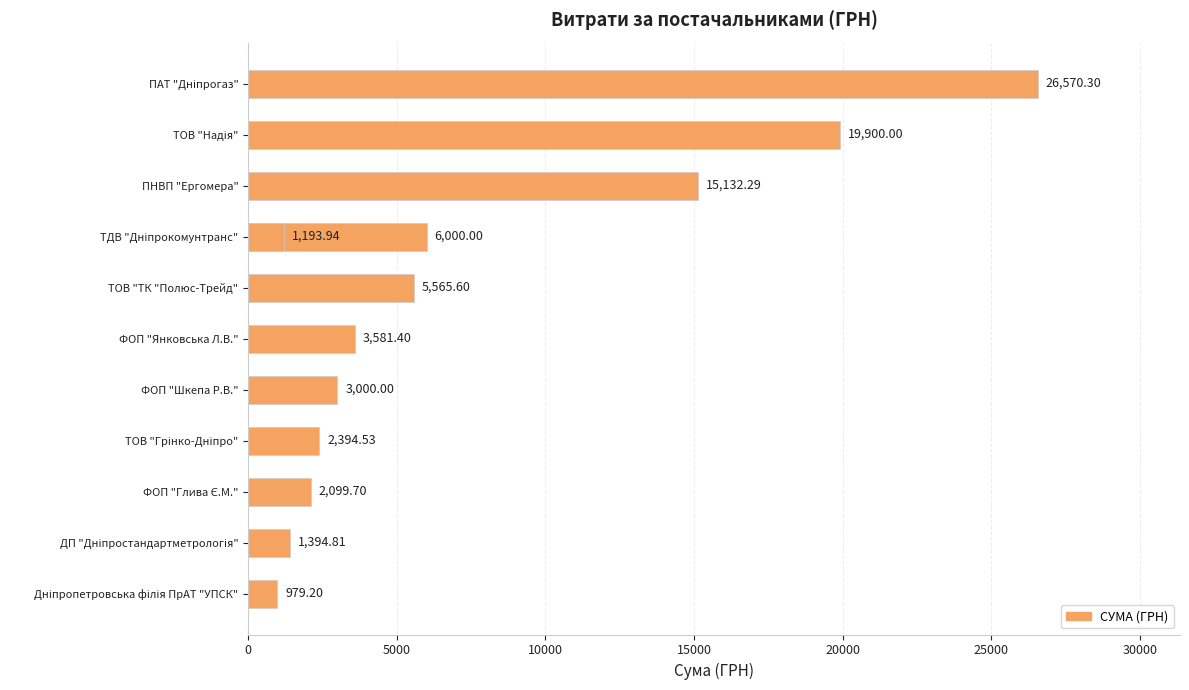

Reading left to right, transcribe all the data shown in this chart.

26570.3	19900.0	15132.3	6000.0	5565.6	3581.4	3000.0	2394.5	2099.7	1394.8	1193.9	979.2